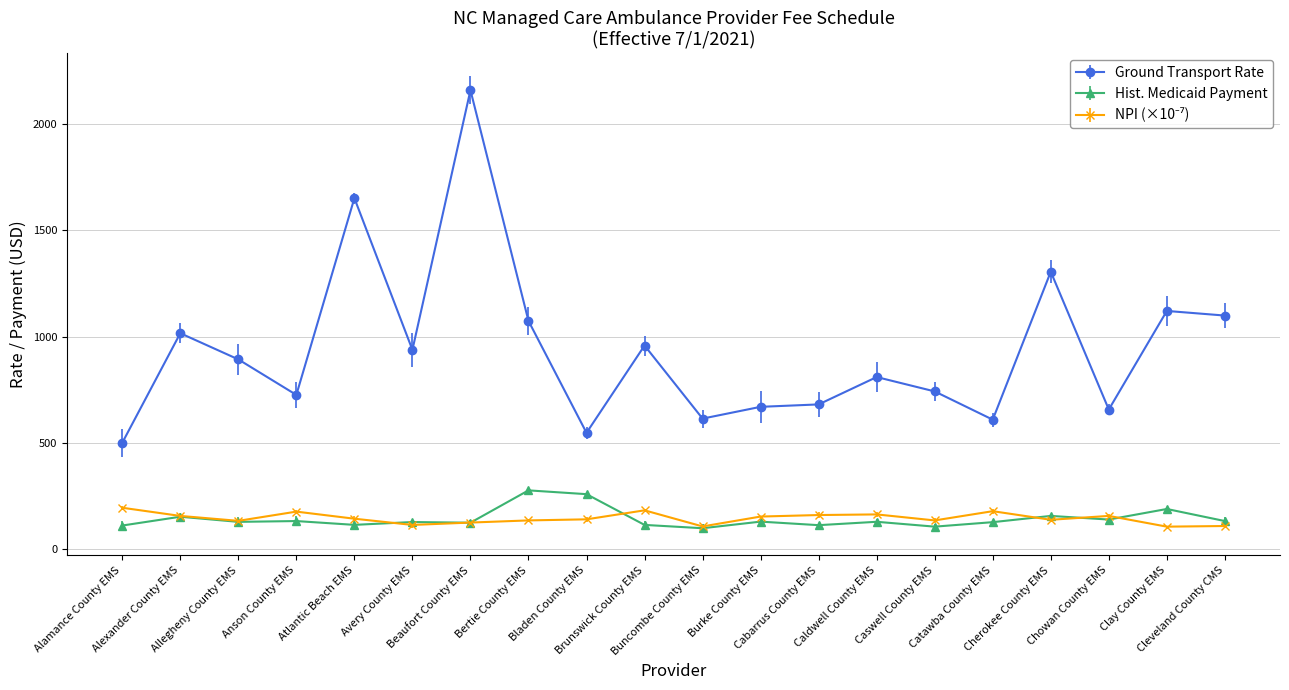

Is it true that Ground Transport Rate equals 177.4 at Buncombe County EMS?

False